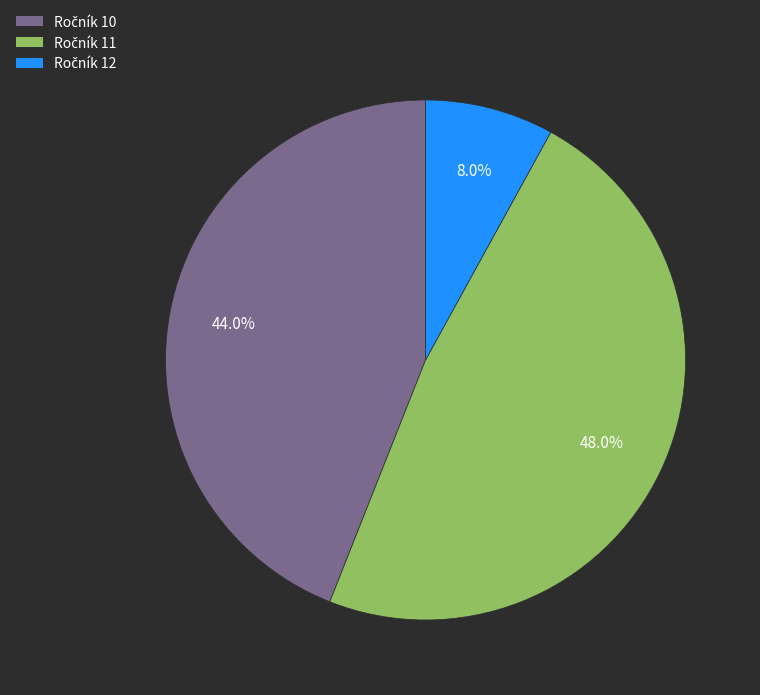

Is there a majority slice in this chart?

No